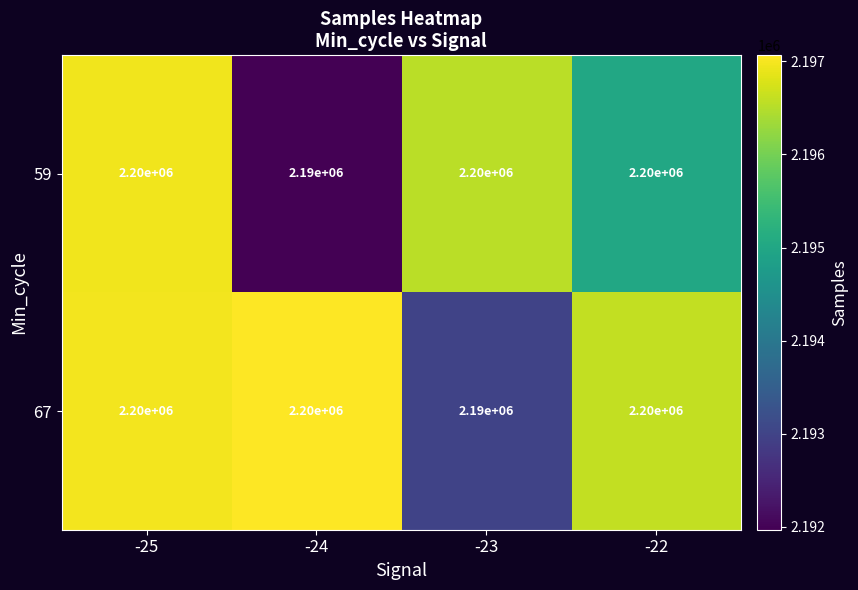

Is the value of 67 at -25 greater than the value of 59 at -24?

Yes